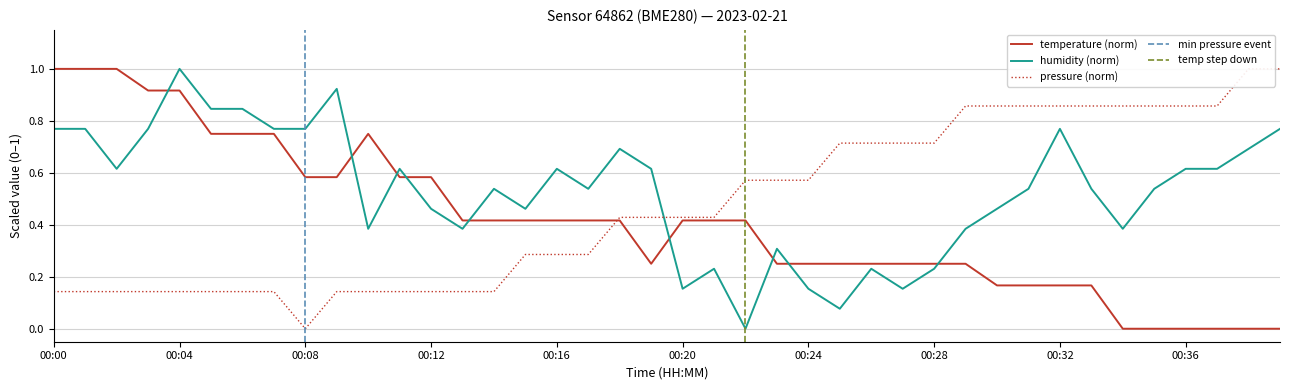

The pressure_kPa series shows 0.3 at 00:19. True or false?

False